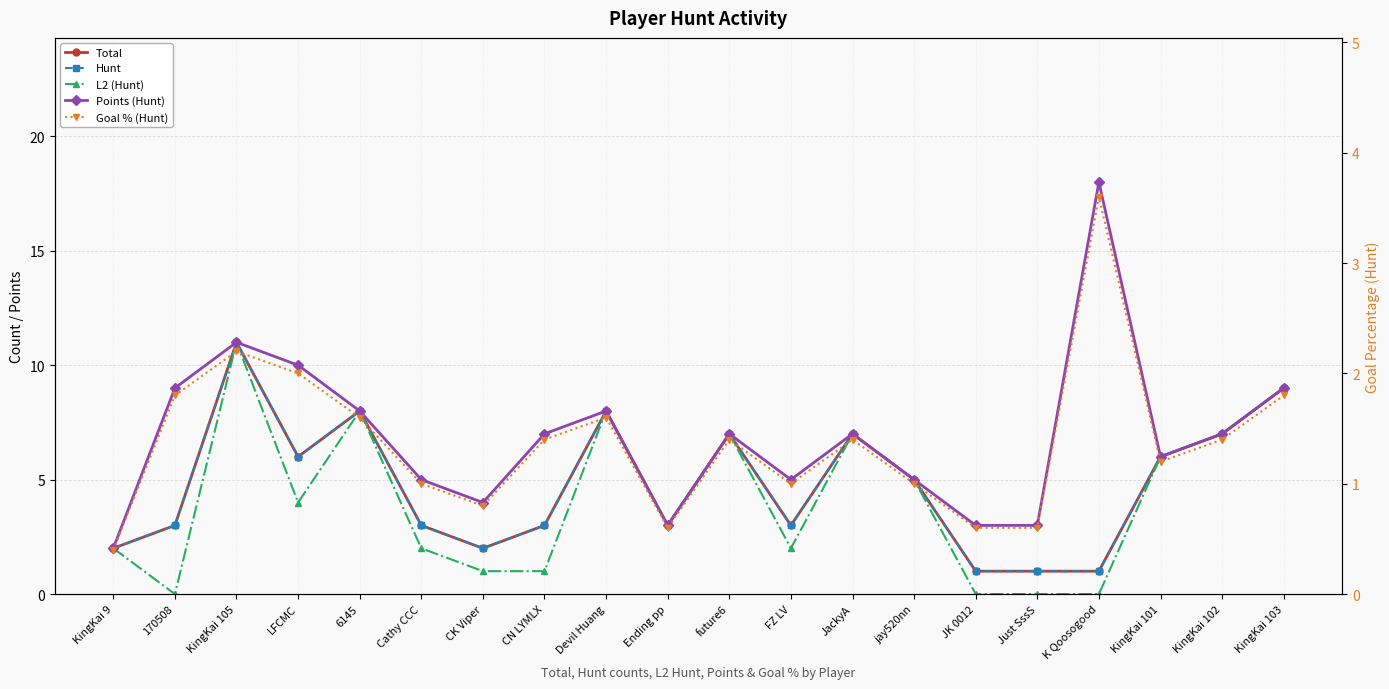

At which label is Total closest to 6?

LFCMC